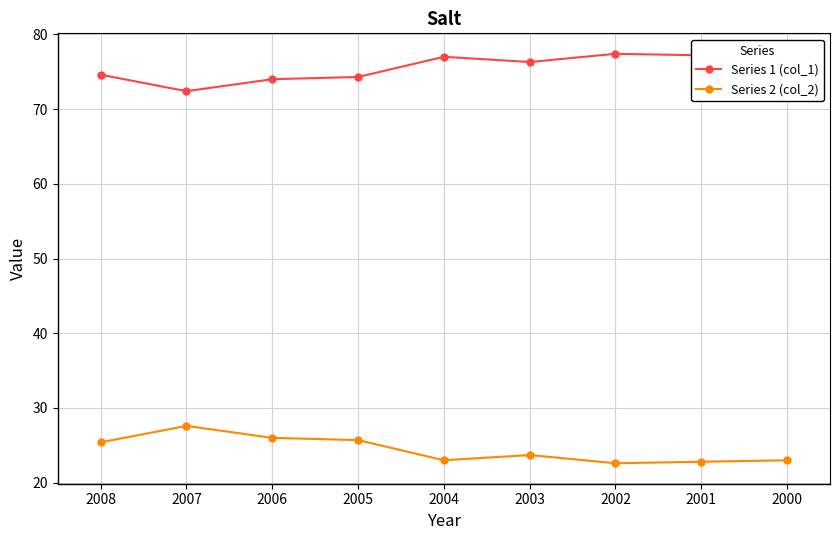

At how many categories does at least one series exceed 37?

9